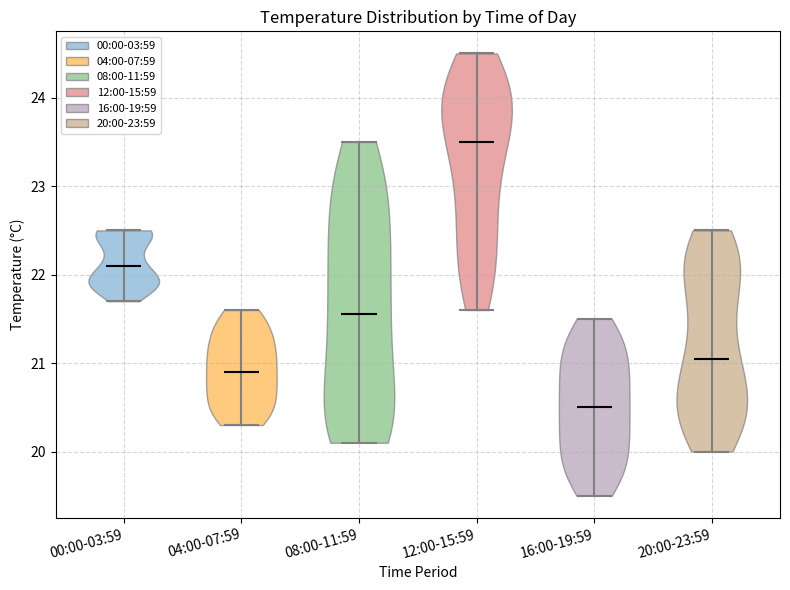

Reading left to right, read every violin against the y-axis: where its median line is, and the lowest and highest points it reaches. The values are not printed on the chart, so give them approximately, as read against the axis.

00:00-03:59: median line 22.1, lowest point 21.7, highest point 22.5
04:00-07:59: median line 20.9, lowest point 20.3, highest point 21.6
08:00-11:59: median line 21.6, lowest point 20.1, highest point 23.5
12:00-15:59: median line 23.5, lowest point 21.6, highest point 24.5
16:00-19:59: median line 20.5, lowest point 19.5, highest point 21.5
20:00-23:59: median line 21.1, lowest point 20.0, highest point 22.5